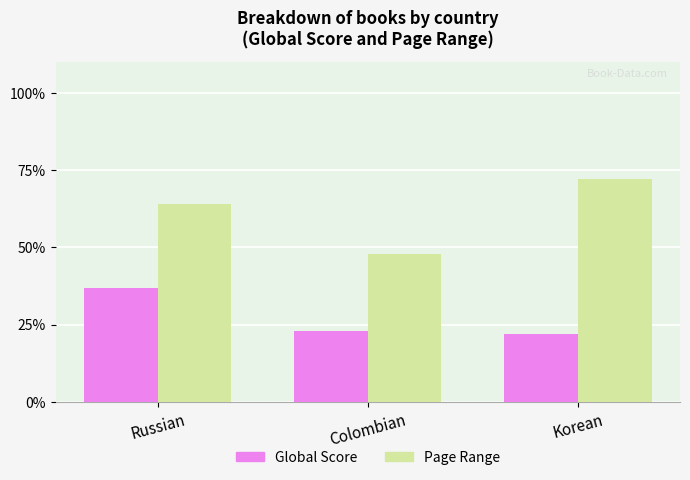

What is the label of the 3rd bar from the left?

Korean